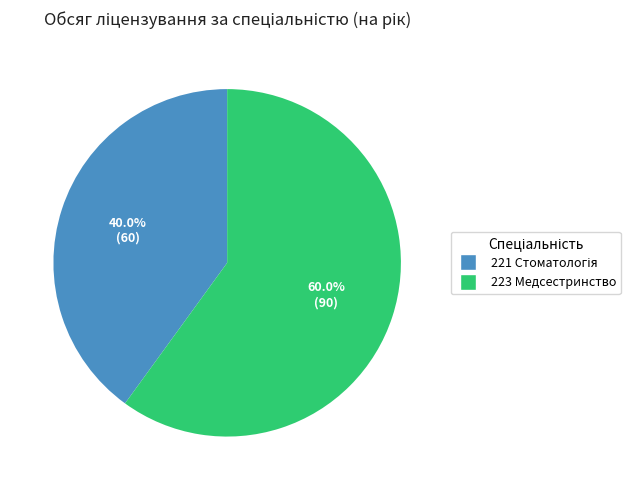

Is 223 Медсестринство the majority of the pie?

Yes